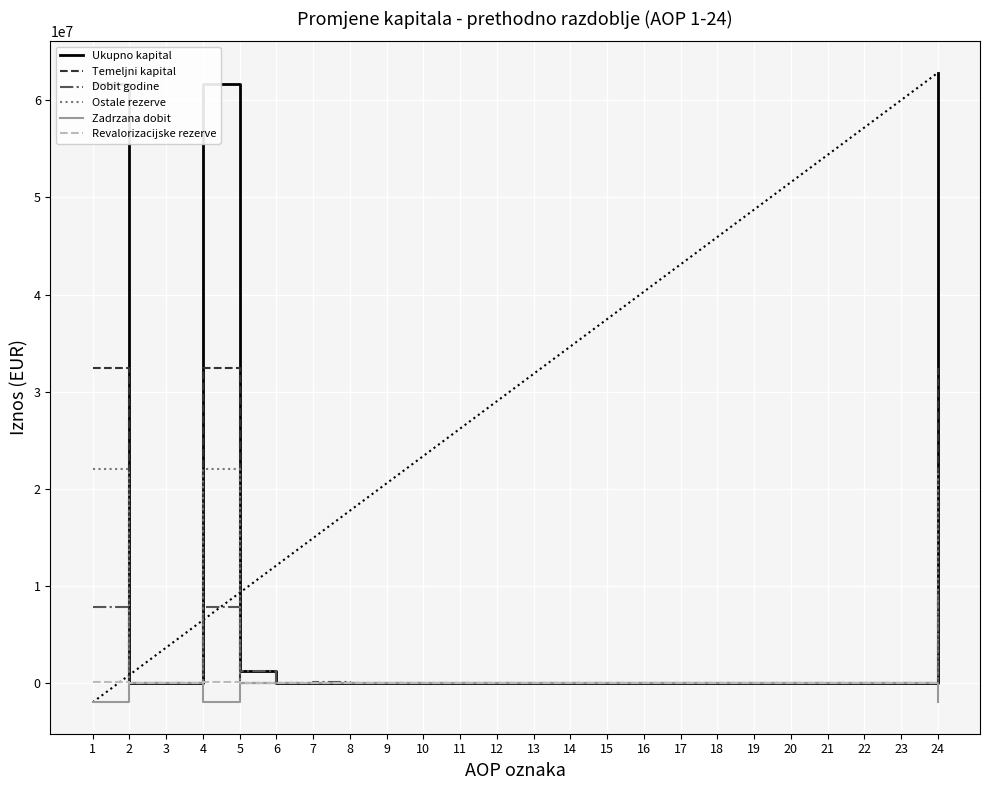

Is it true that Zadrzana dobit equals 0 at 6?

True